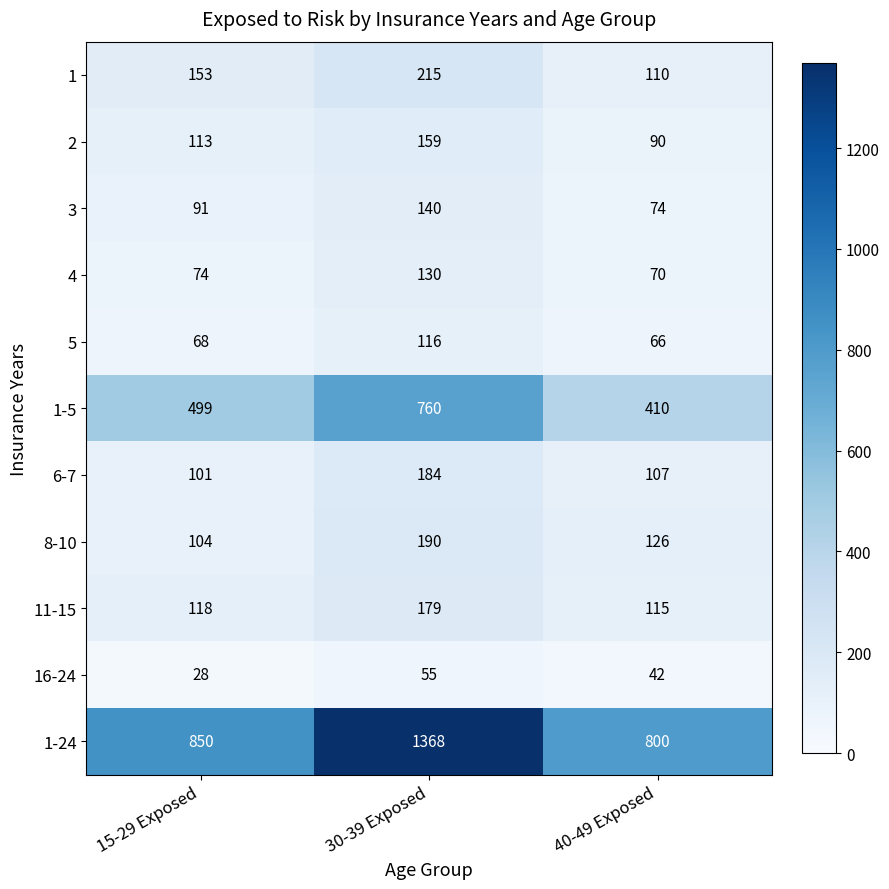

What is the difference between the highest and lowest values at 30-39 Exposed?

1313